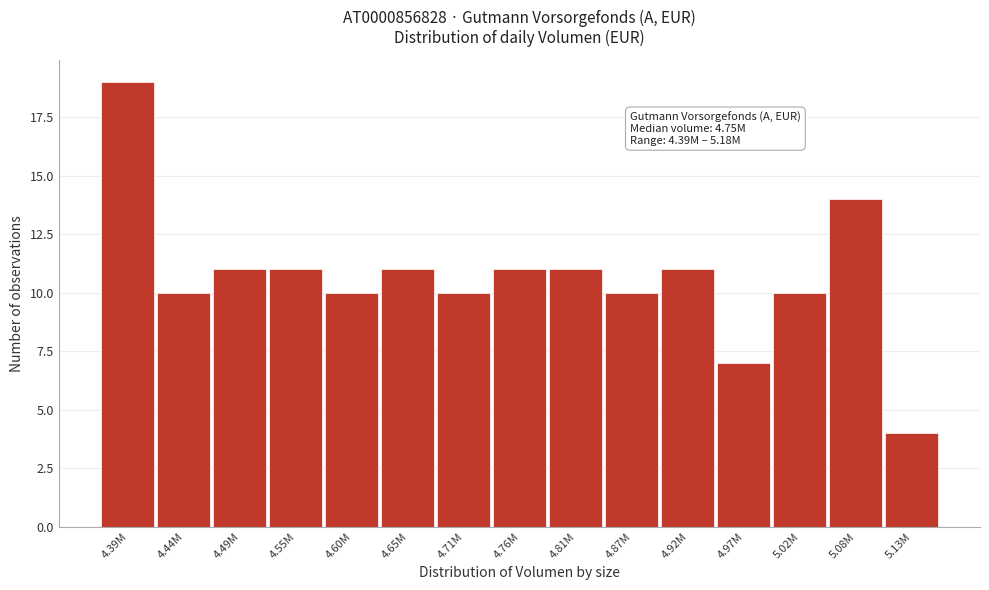

Reading left to right, what are all the values shown in this chart?

4.39M=19	4.44M=10	4.49M=11	4.55M=11	4.60M=10	4.65M=11	4.71M=10	4.76M=11	4.81M=11	4.87M=10	4.92M=11	4.97M=7	5.02M=10	5.08M=14	5.13M=4